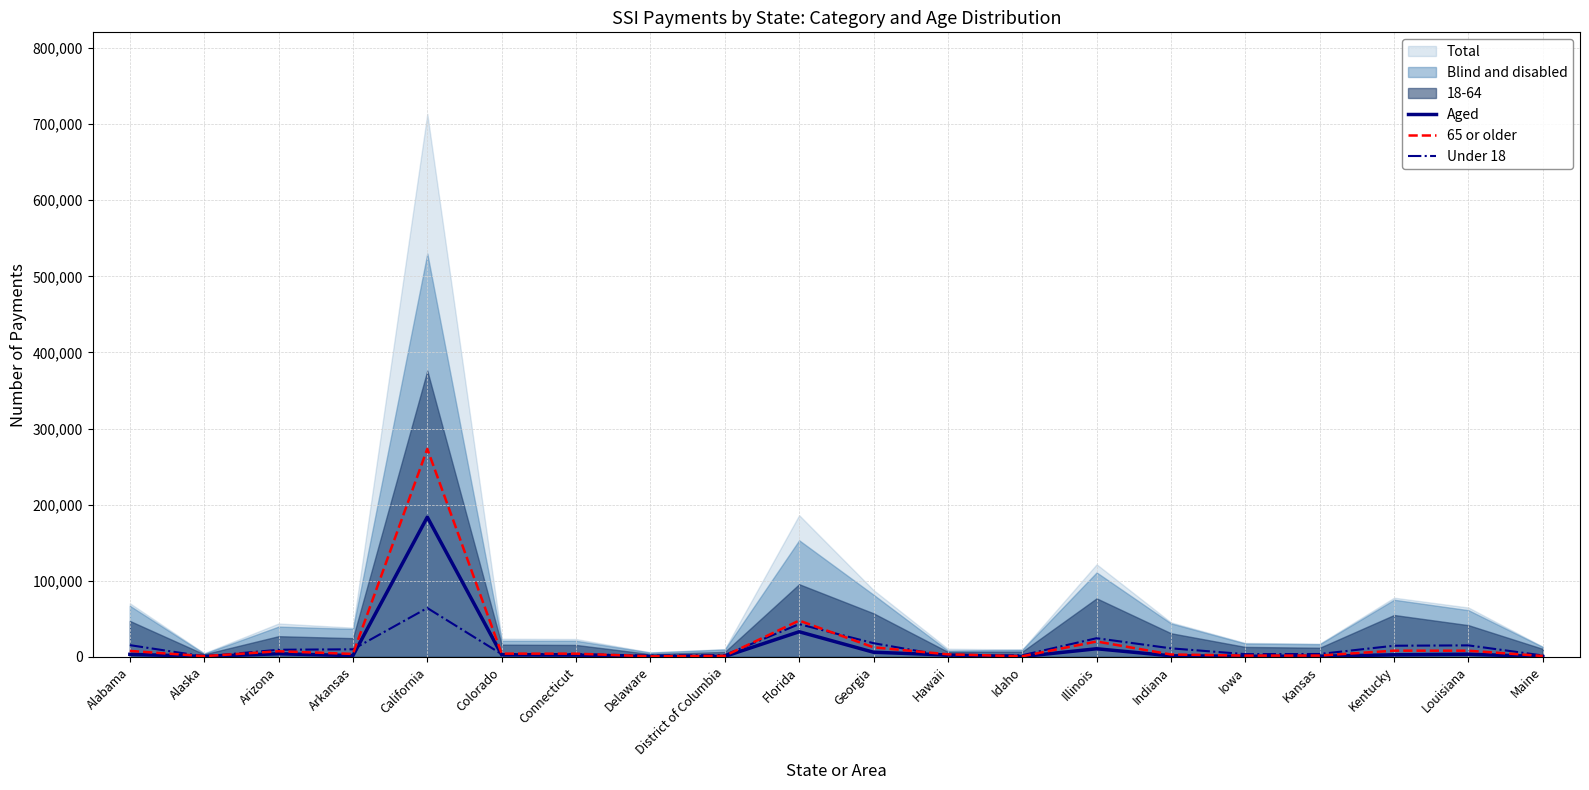

What is the difference between the maximum and minimum values in the 65 or older series?

272598